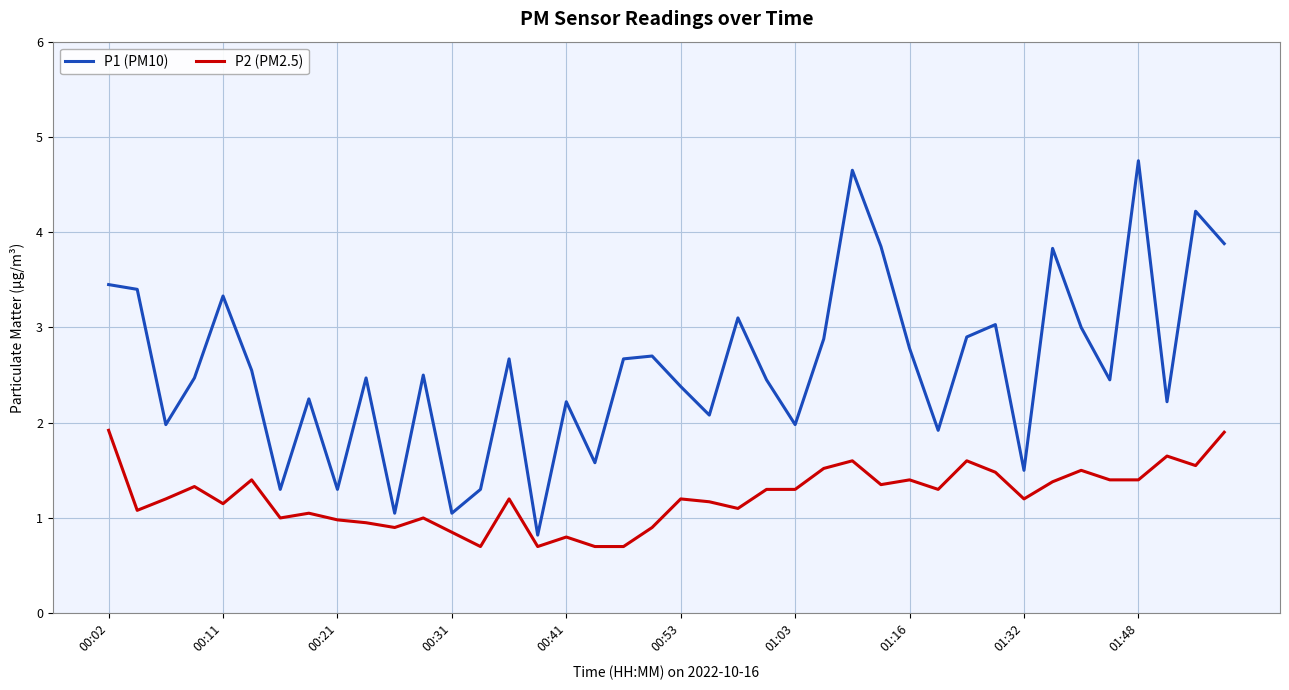

How many series are shown in this chart?

2